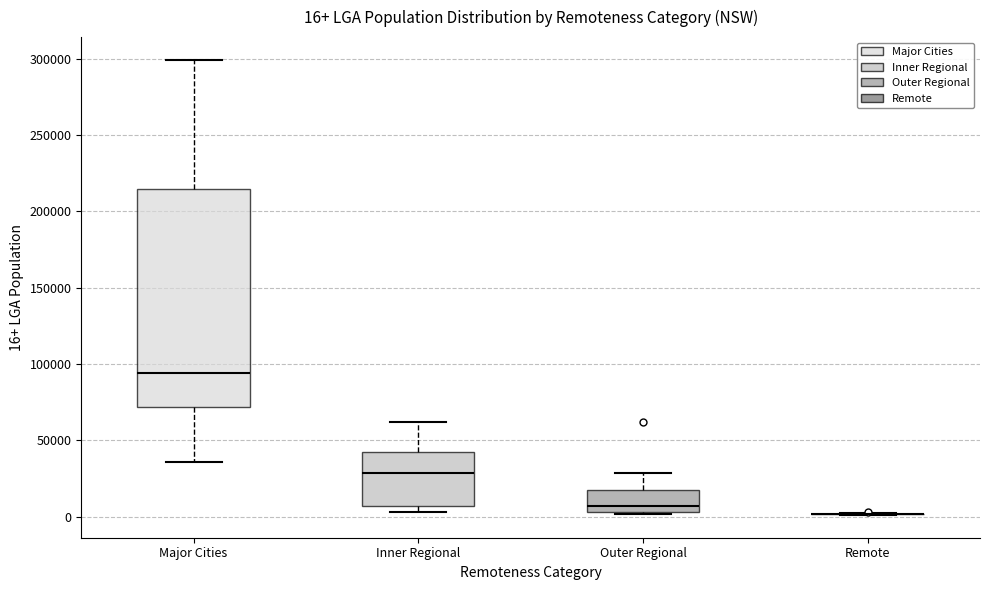

Which box is the tallest, from its lower edge to its upper edge?

Major Cities